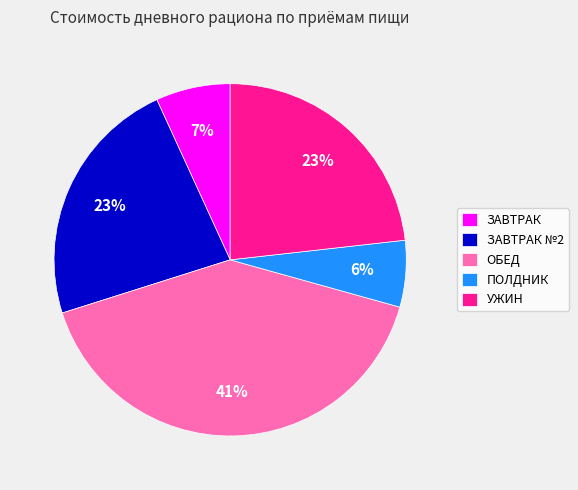

Which slice is the largest?

ОБЕД